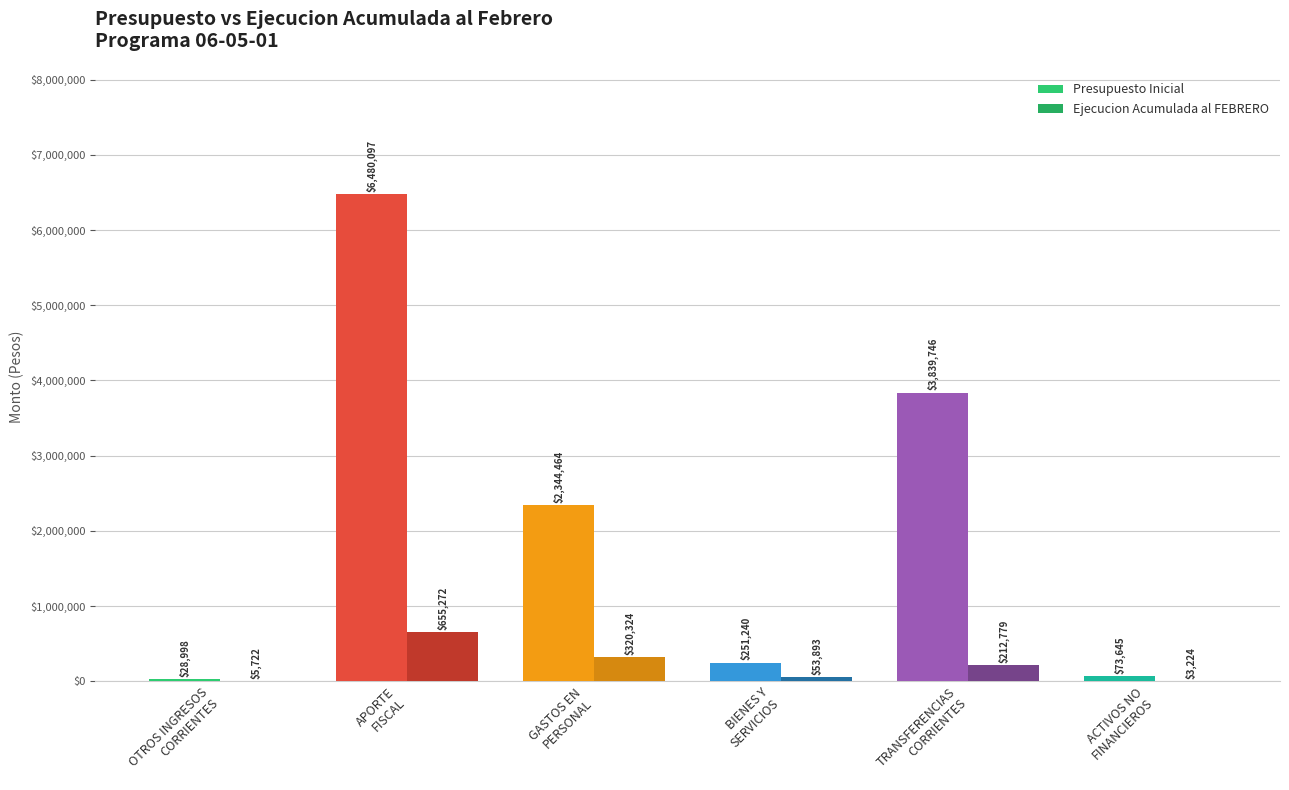

What is the sum of the Ejecucion Acumulada al FEBRERO values at GASTOS EN
PERSONAL and OTROS INGRESOS
CORRIENTES?

326046